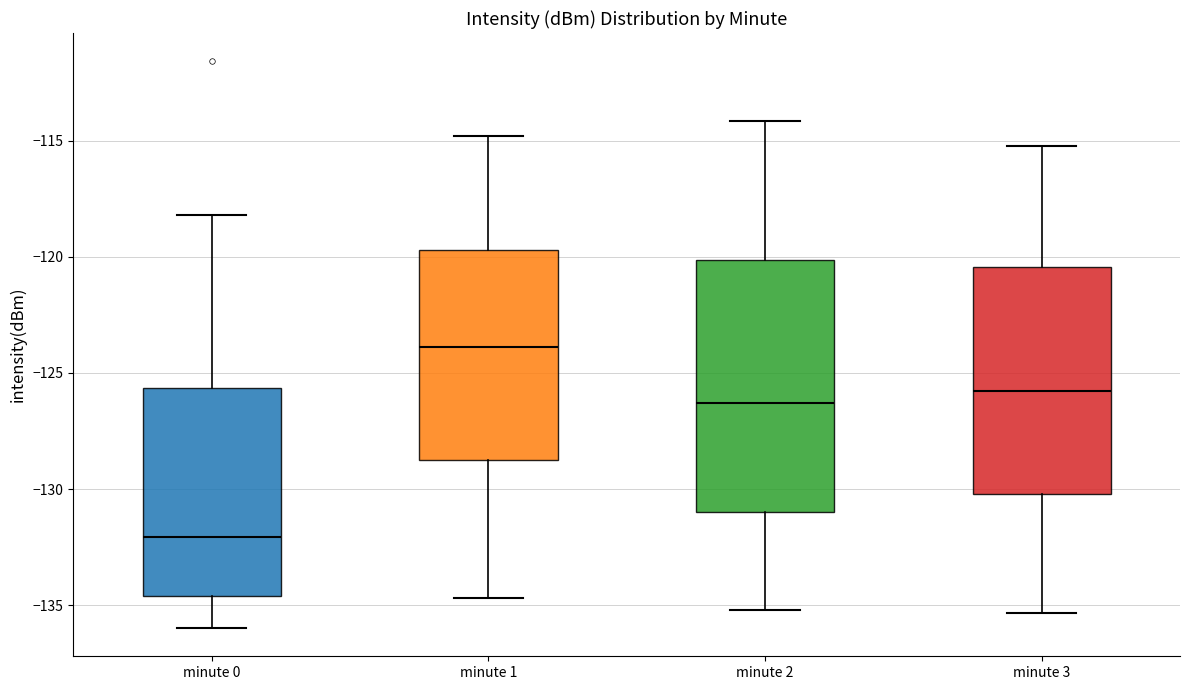

Reading left to right, read every box against the y-axis: the position of its median line, the range the box covers, and the ends of its whiskers. The values are not printed on the chart, so give them approximately, as read against the axis.

minute 0: median -132.0, box -134.5 to -125.5, whiskers -136.0 to -118.0
minute 1: median -124.0, box -128.5 to -119.5, whiskers -134.5 to -115.0
minute 2: median -126.5, box -131.0 to -120.0, whiskers -135.0 to -114.0
minute 3: median -126.0, box -130.0 to -120.5, whiskers -135.5 to -115.0